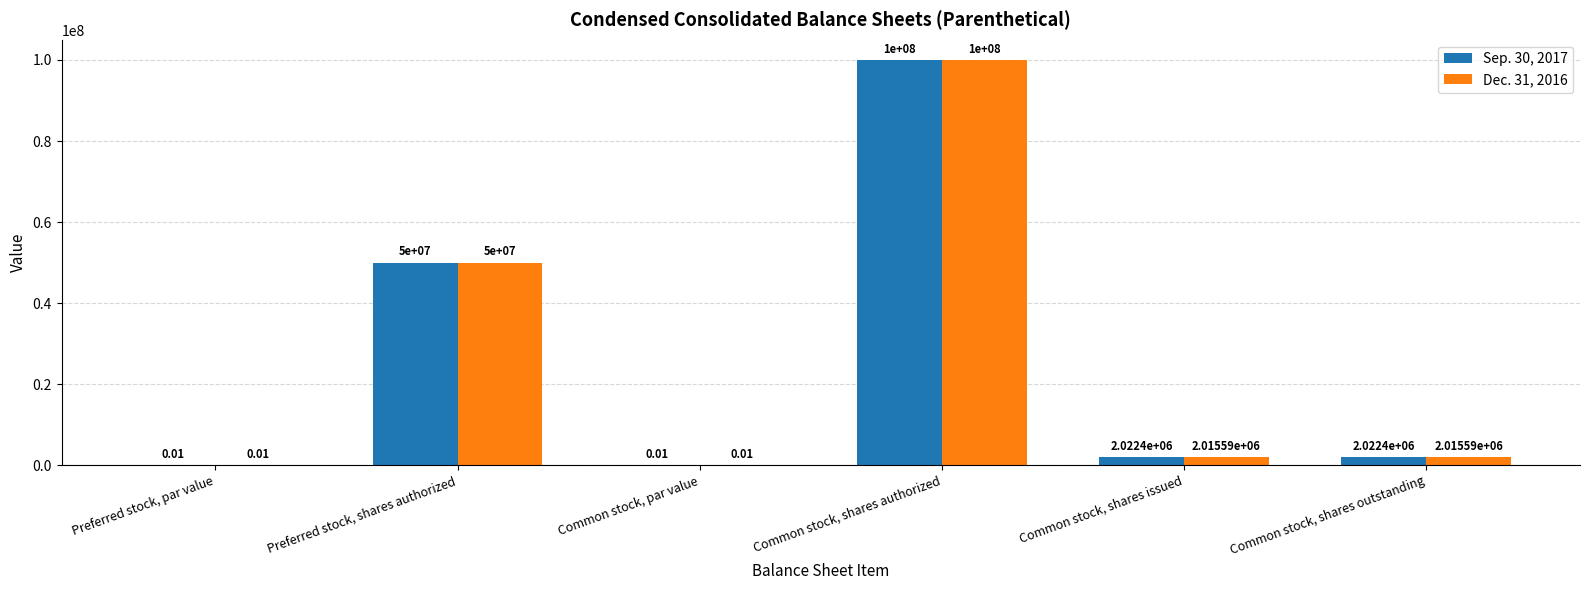

What is the sum of all Sep. 30, 2017 values?

154044806.0